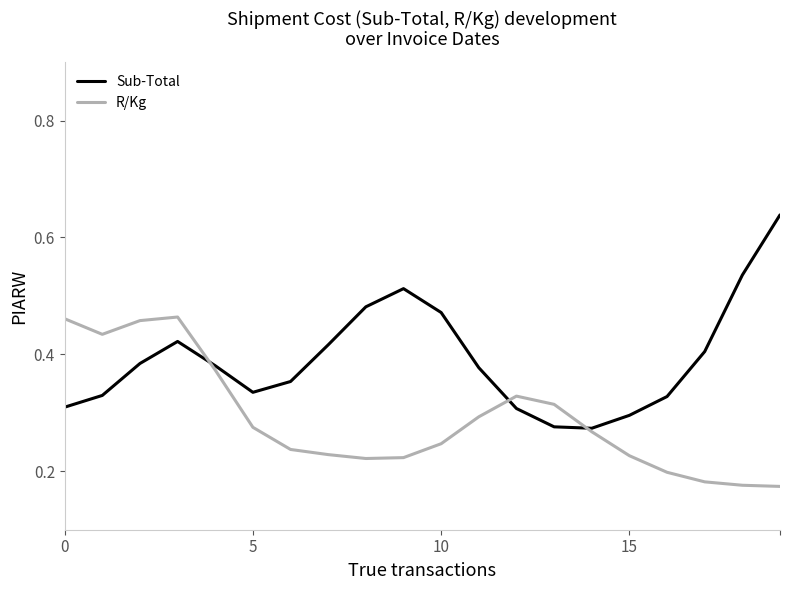

Rank the series by their maximum value, from highest to lowest.

Sub-Total, R/Kg